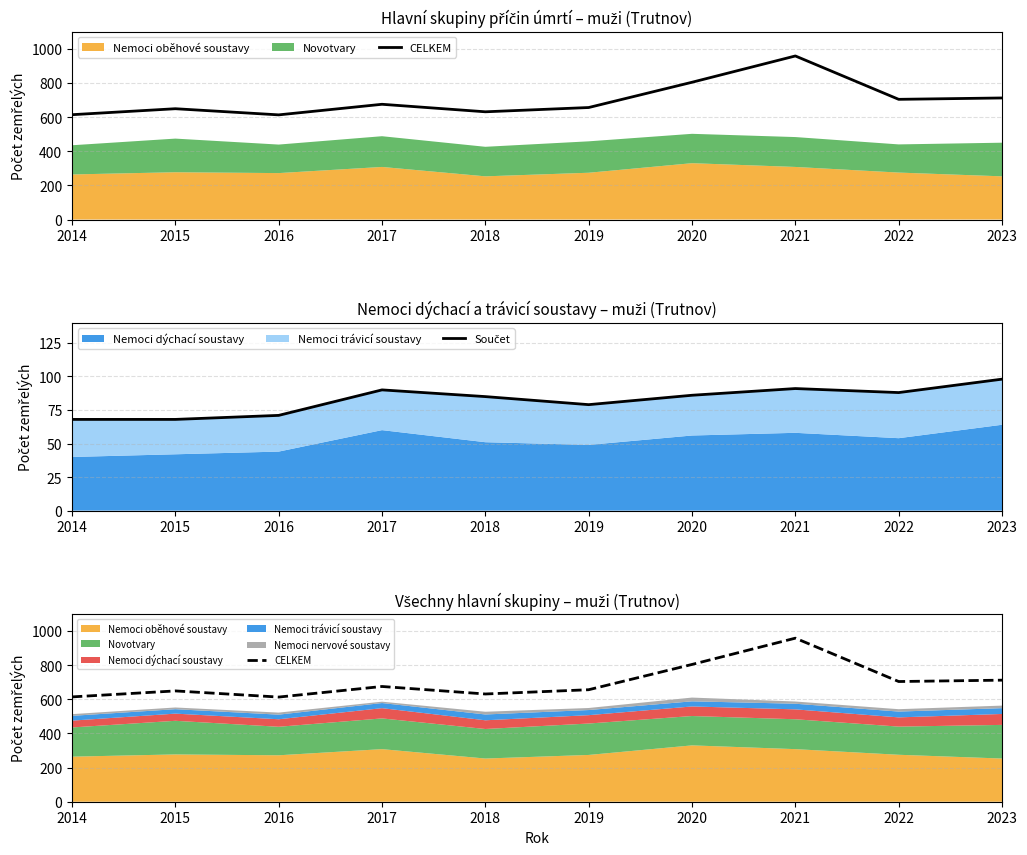

What is the difference between the second highest and minimum values in the CELKEM series?

191